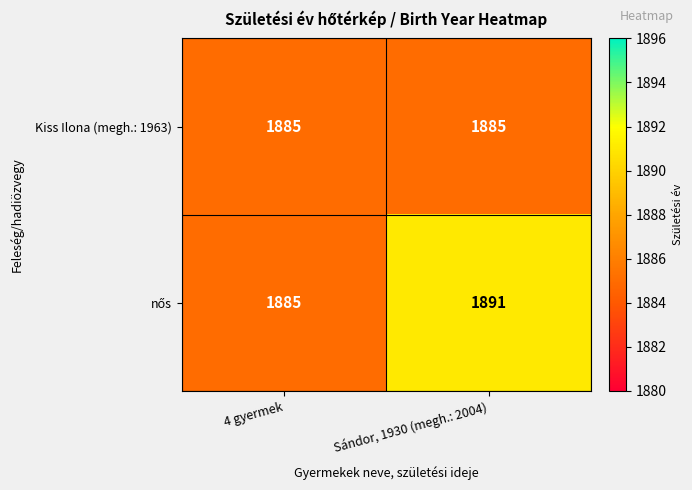

What is the greatest value displayed?

1891